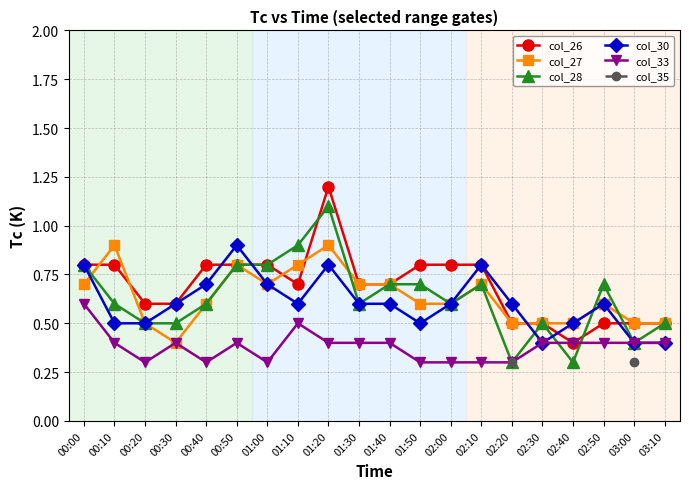

Between which two adjacent categories do col_27 and col_30 first intersect?

00:00 and 00:10